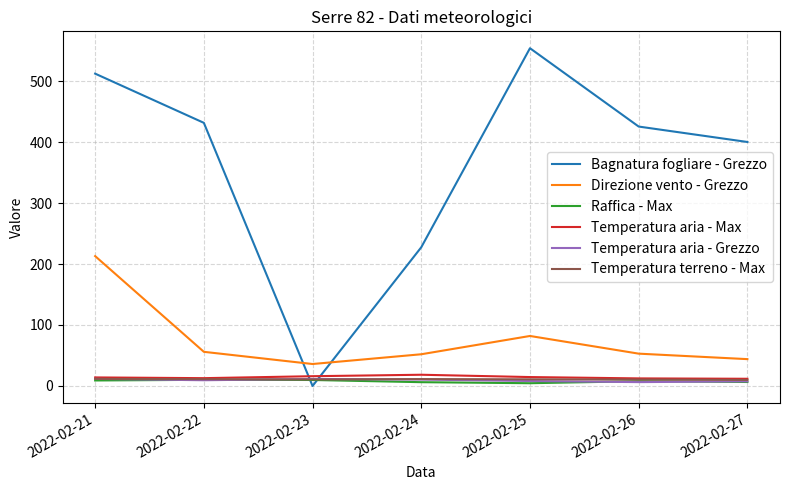

At which category is the sum across all series the highest?

2022-02-21